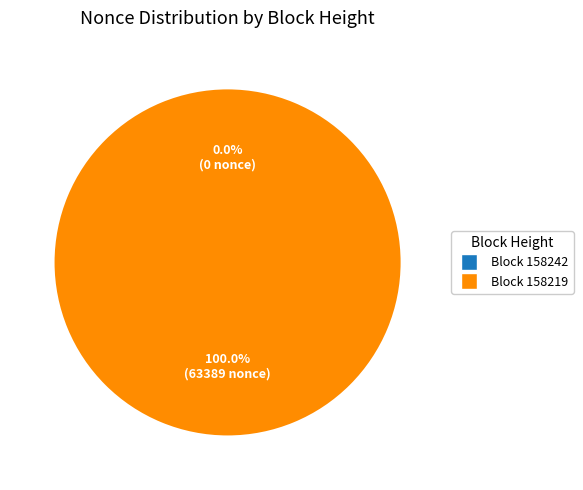

Is there a majority slice in this chart?

Yes